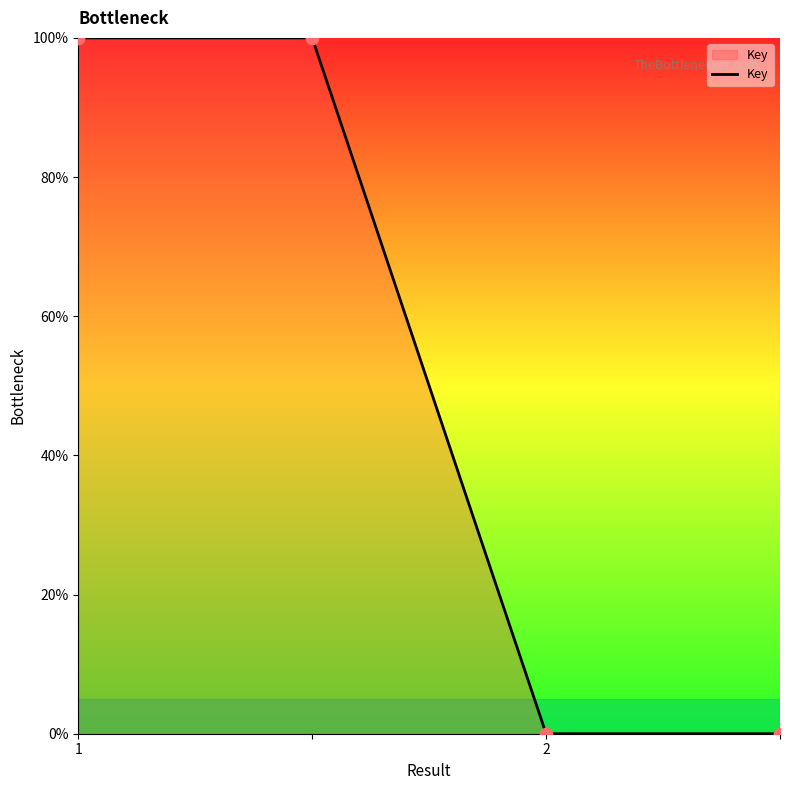

What is the difference between the maximum and minimum values?

100